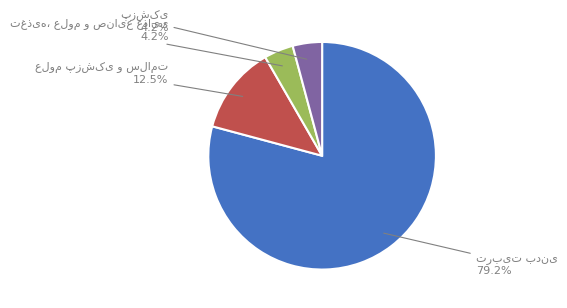

Does any single category account for the majority?

Yes